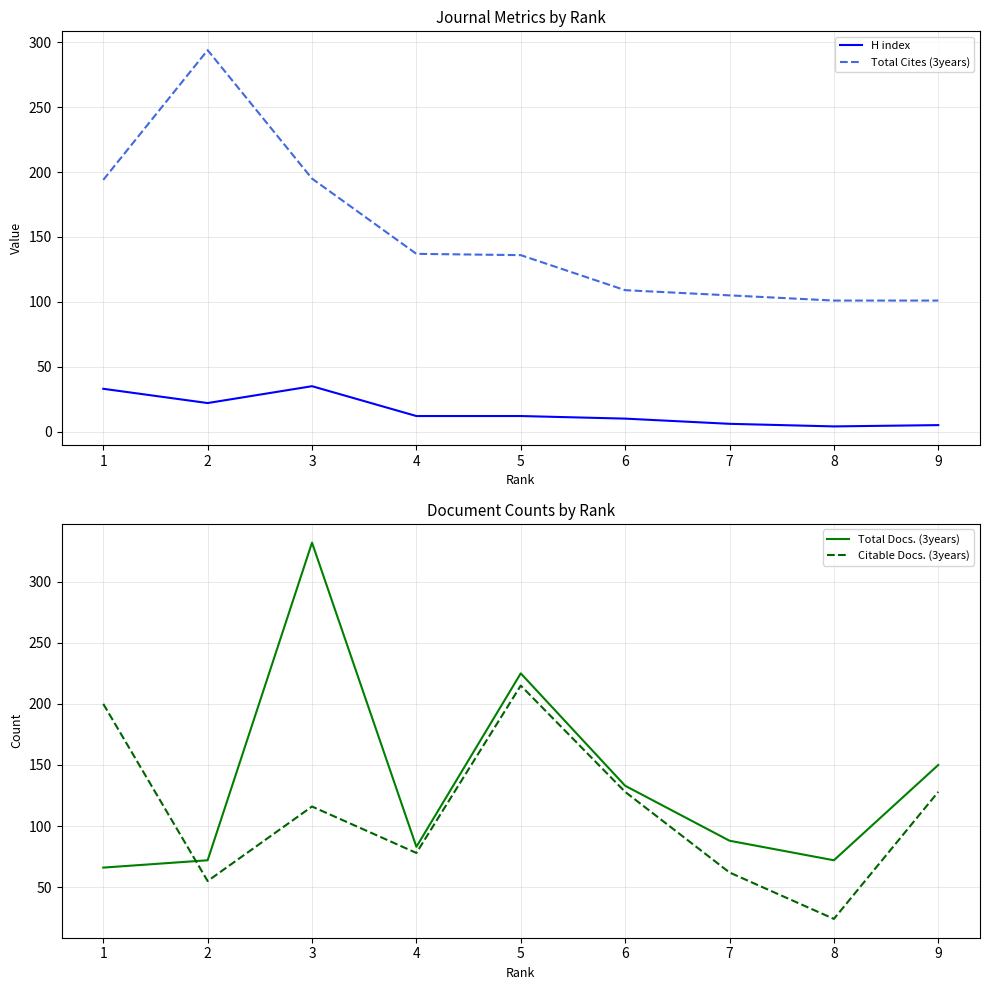

Which category has the highest value in the Citable Docs. (3years) series?

5